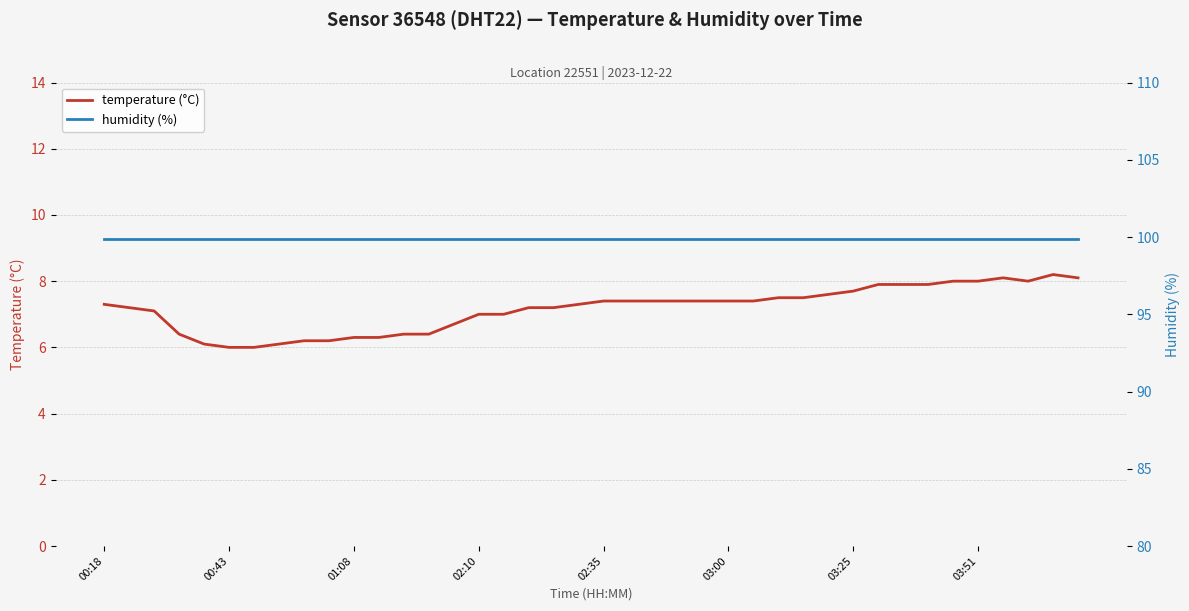

Which series has the largest total across all categories?

humidity (%)